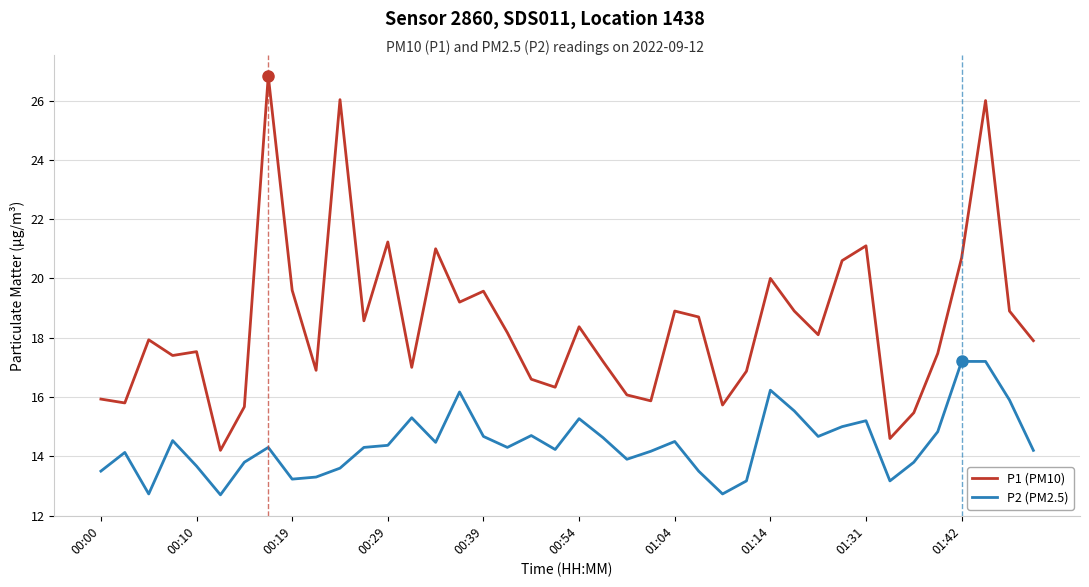

True or false: P2 (PM2.5) and P1 (PM10) cross at least once.

False